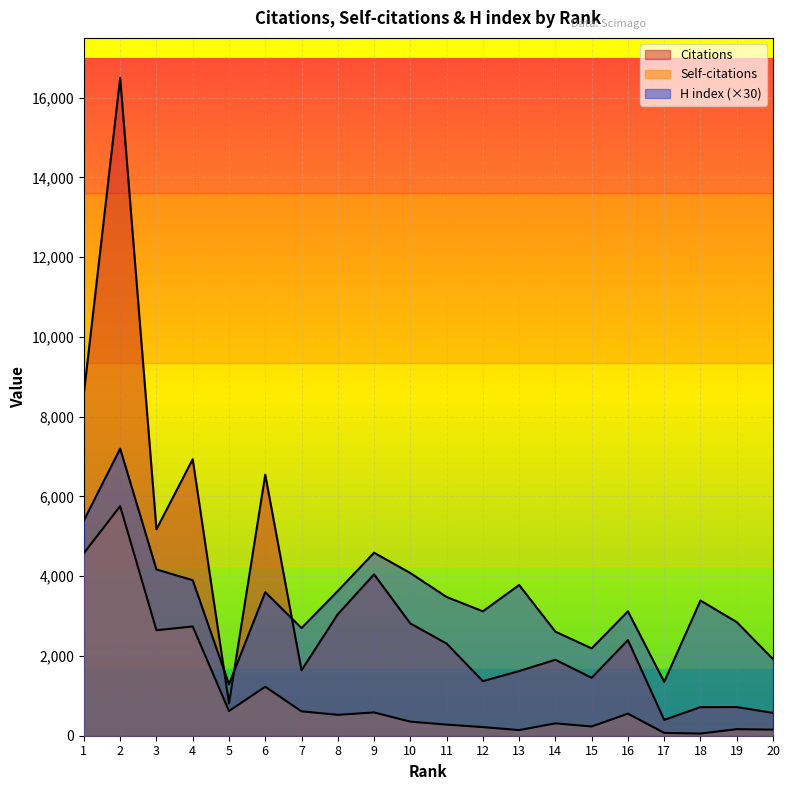

At which category does the chart reach its peak across all series?

2